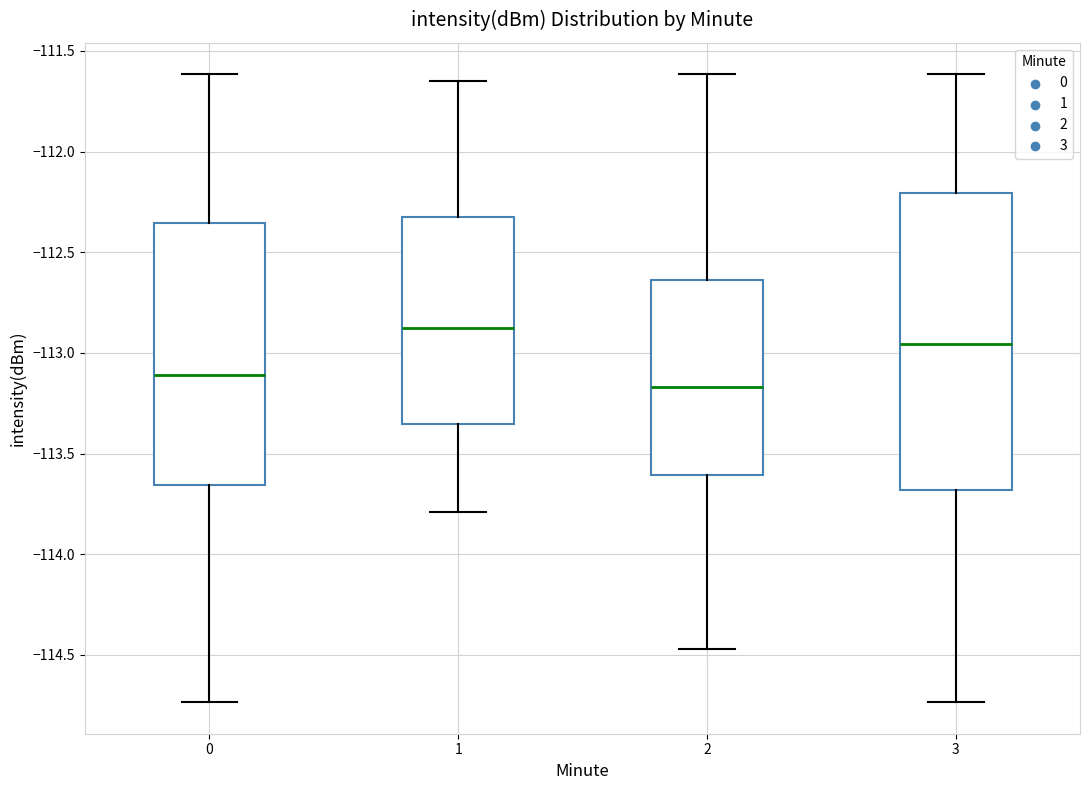

Reading left to right, read every box against the y-axis: the position of its median line, the range the box covers, and the ends of its whiskers. The values are not printed on the chart, so give them approximately, as read against the axis.

0: median -113.10, box -113.65 to -112.35, whiskers -114.75 to -111.60
1: median -112.90, box -113.35 to -112.30, whiskers -113.80 to -111.65
2: median -113.15, box -113.60 to -112.65, whiskers -114.45 to -111.60
3: median -112.95, box -113.70 to -112.20, whiskers -114.75 to -111.60